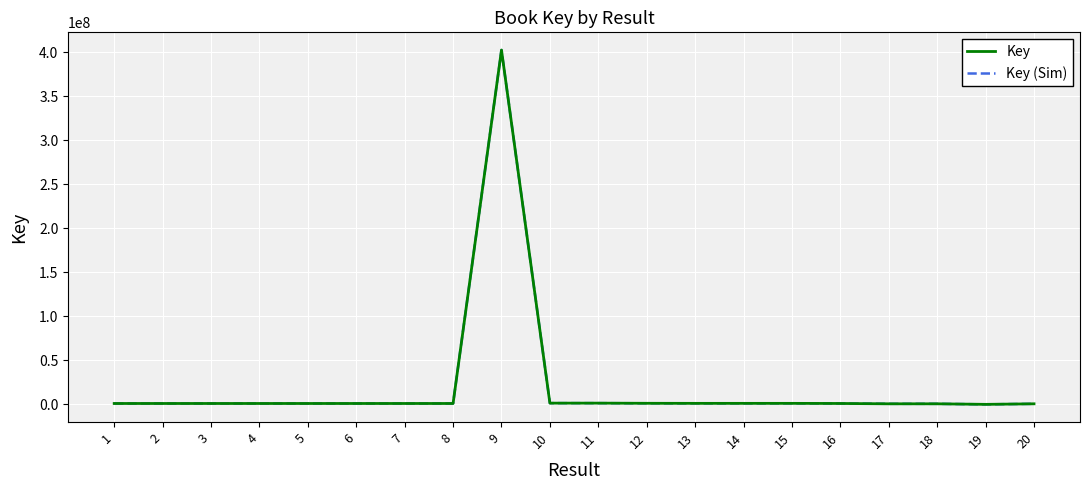

Is it true that Key (Sim) equals 1065936 at 6?

True